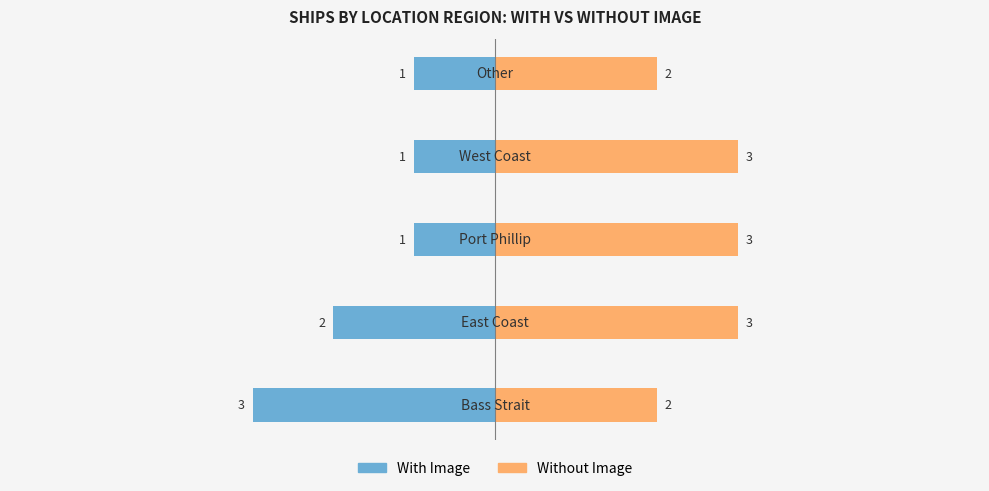

What is the difference between the maximum and minimum values in the Without Image series?

1